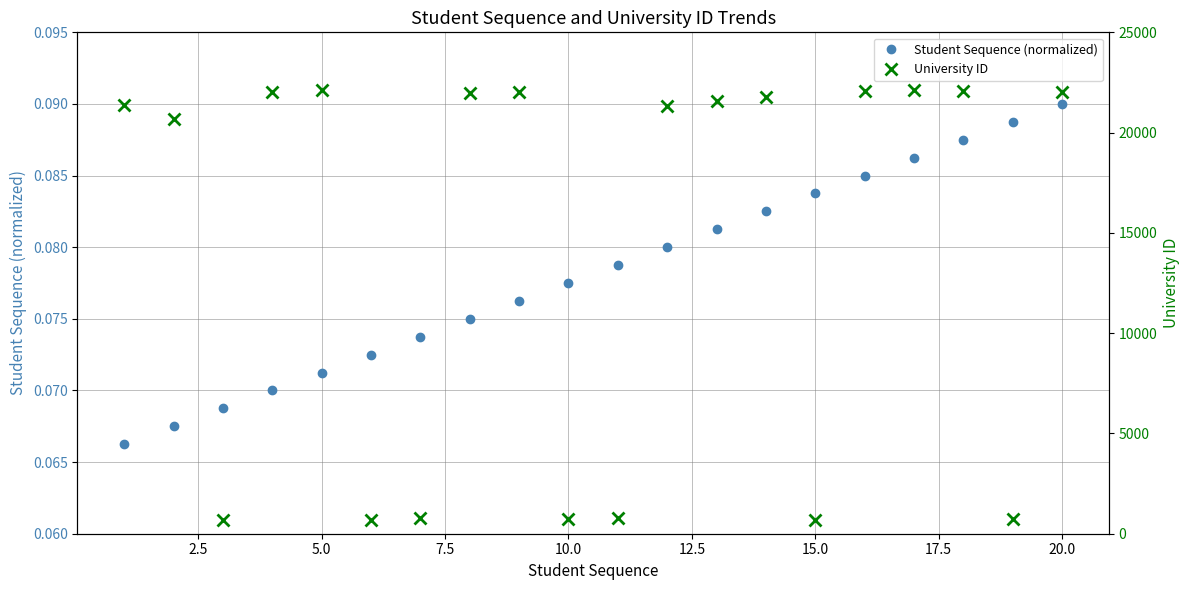

True or false: Student Sequence (normalized) has more than 1 interior local peaks.

False